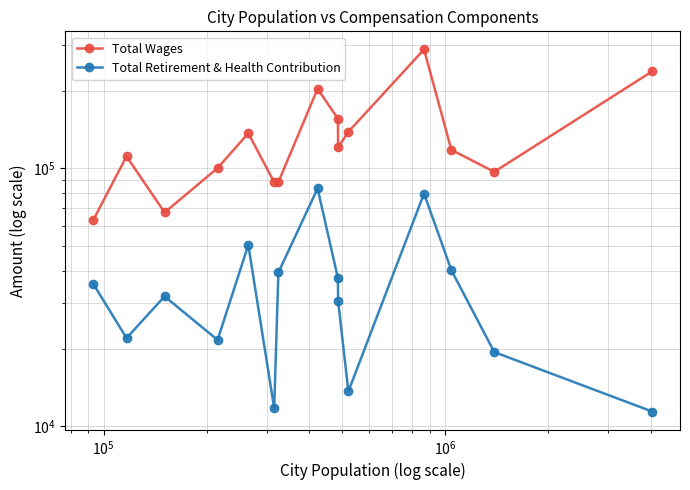

How many categories are shown in the chart?

15